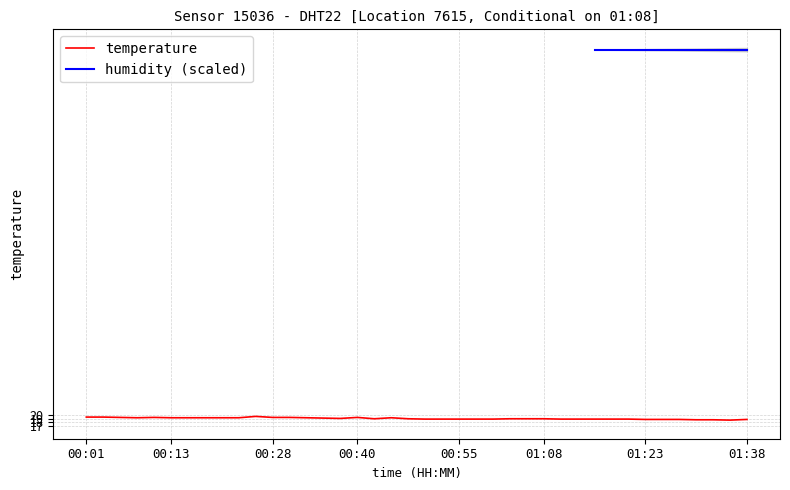

What is the label of the 40th point from the right?

00:01